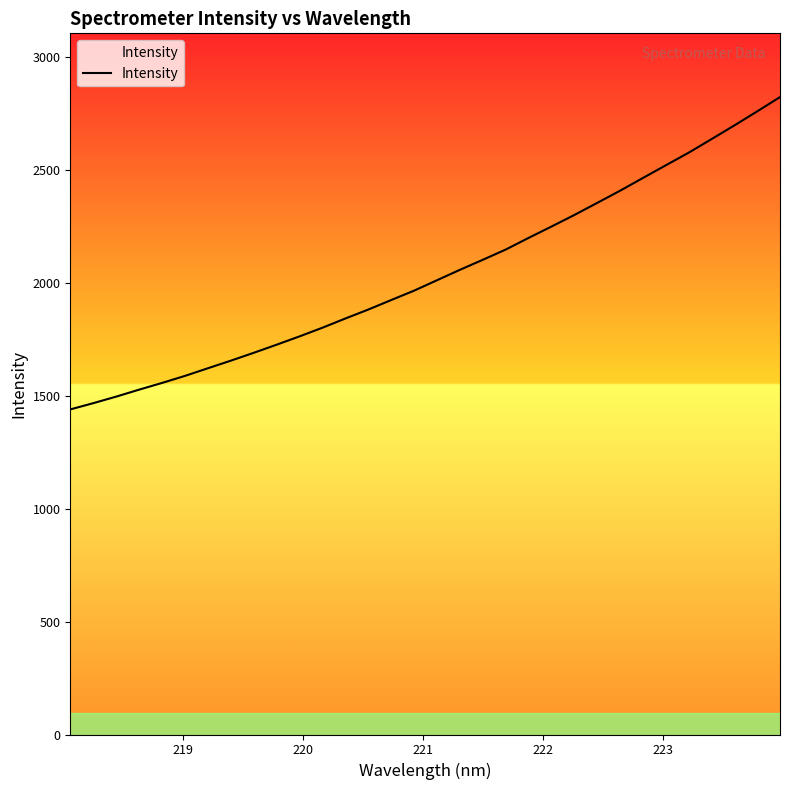

Reading left to right, extract all data points from this chart.

1438.9	1466.4	1495.4	1526.2	1556.0	1587.1	1620.9	1654.4	1689.2	1725.1	1761.9	1800.3	1841.0	1880.6	1922.6	1964.1	2010.3	2056.3	2100.7	2145.8	2197.6	2247.7	2299.0	2352.5	2406.4	2462.9	2519.0	2574.8	2634.9	2695.6	2757.8	2821.3